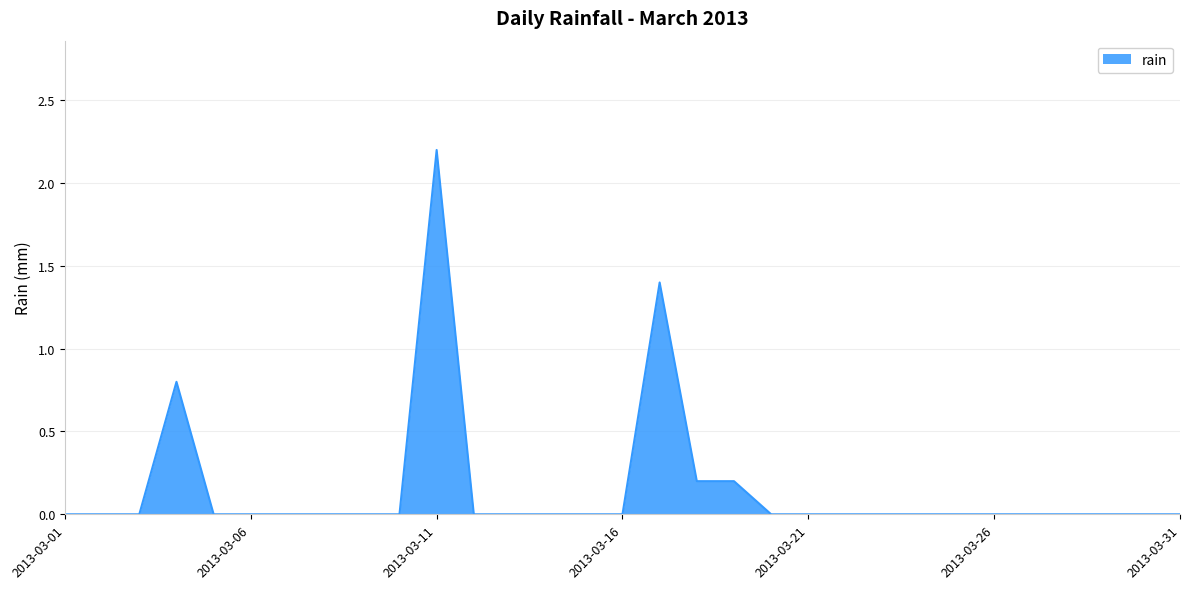

What is the maximum value shown in the chart?

2.2